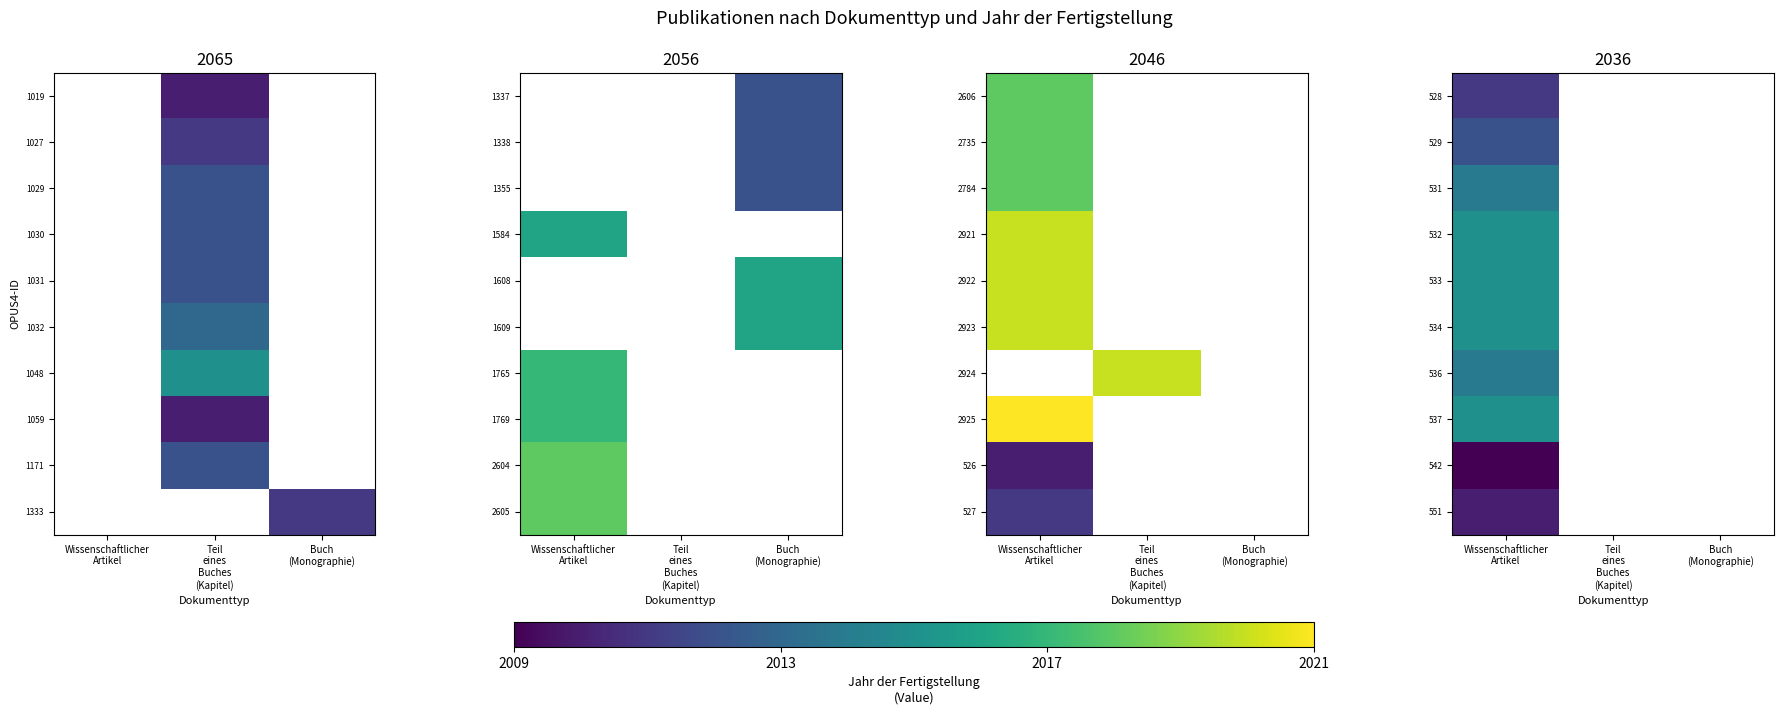

At which category is the sum across all series the highest?

Wissenschaftlicher
Artikel